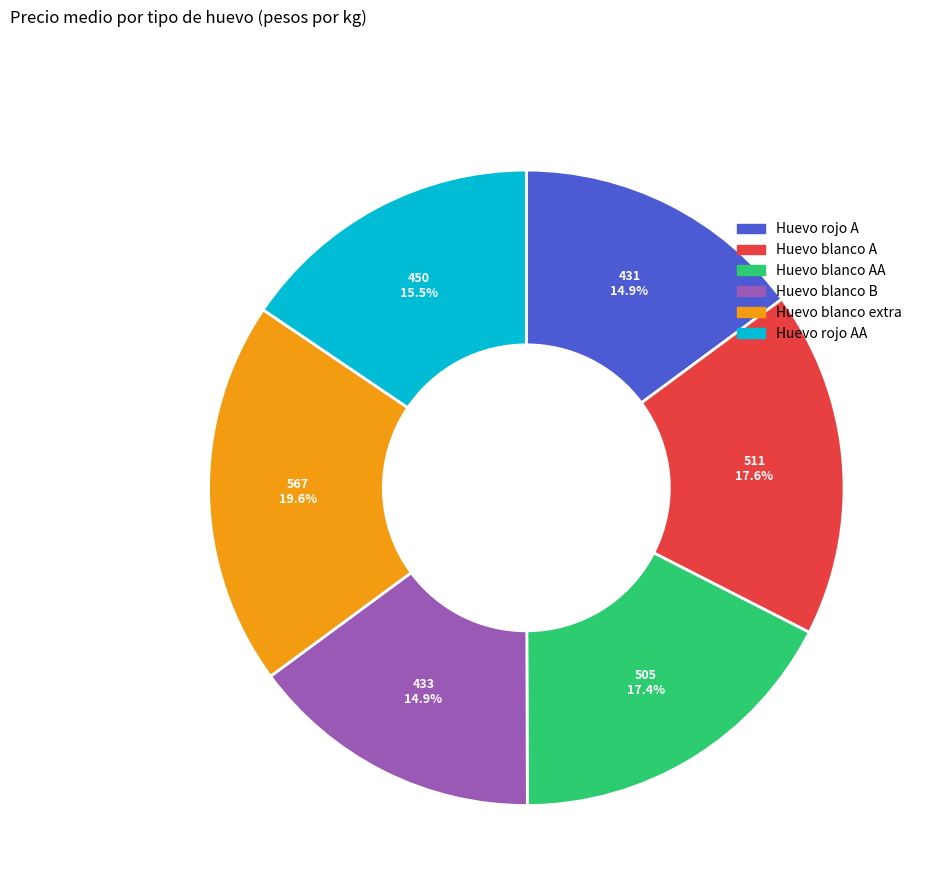

To the nearest percent, what is the difference between the largest and smallest slice percentages?

5%